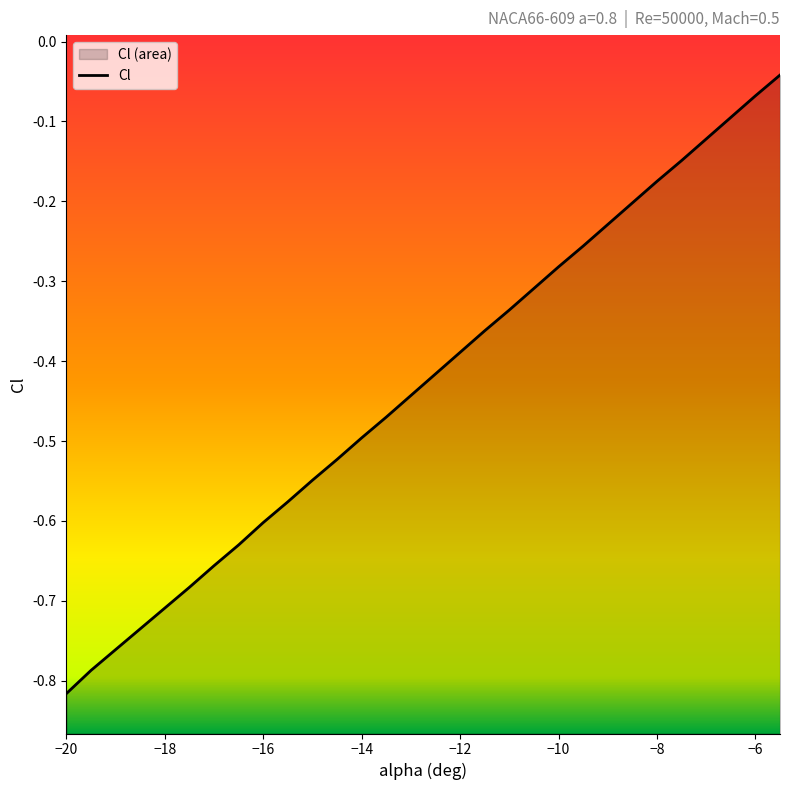

What is the label of the 20th point from the right?

-15